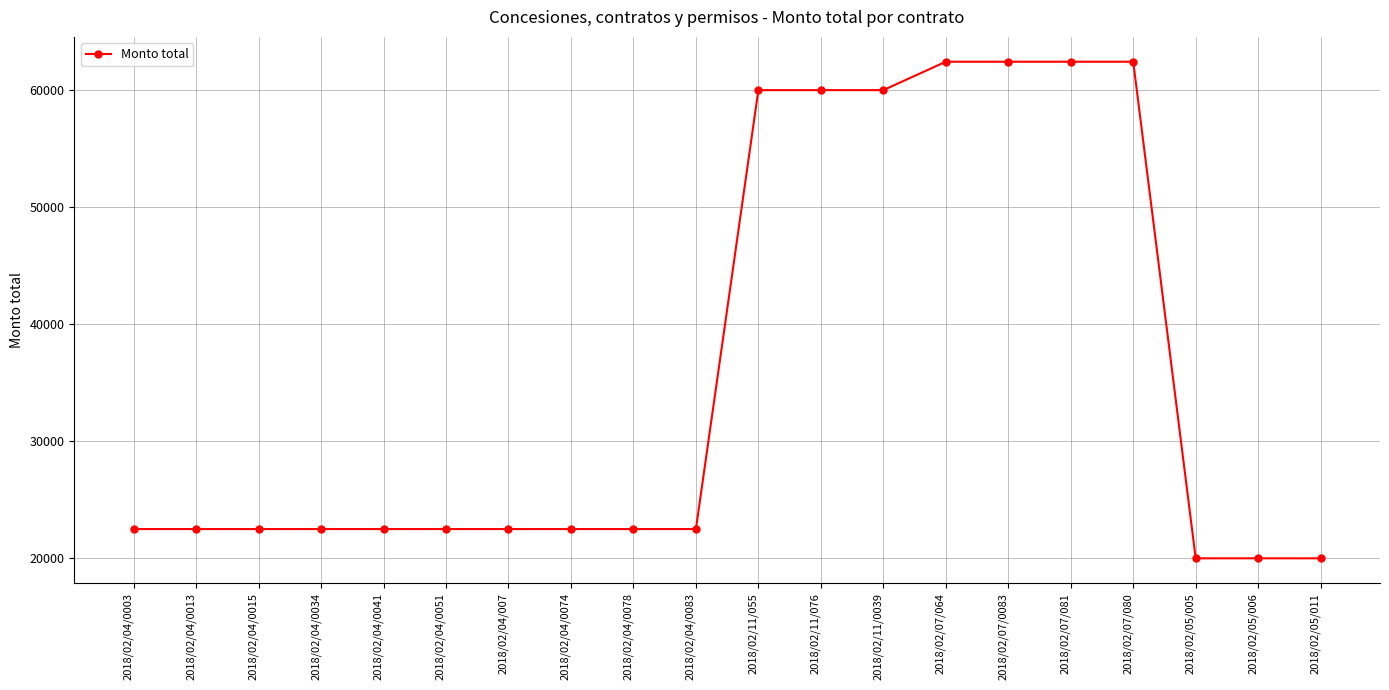

The value at 2018/02/07/081 is 62426.5. True or false?

True